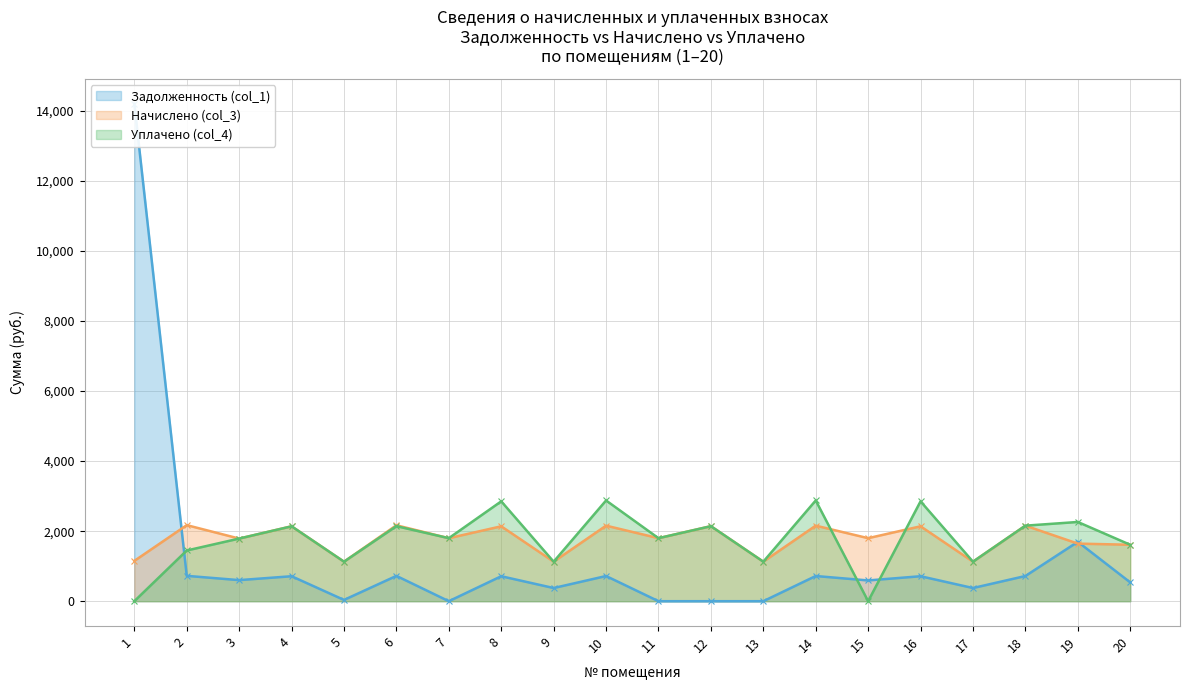

Which series changed the most between 2 and 3?

Начислено (col_3)